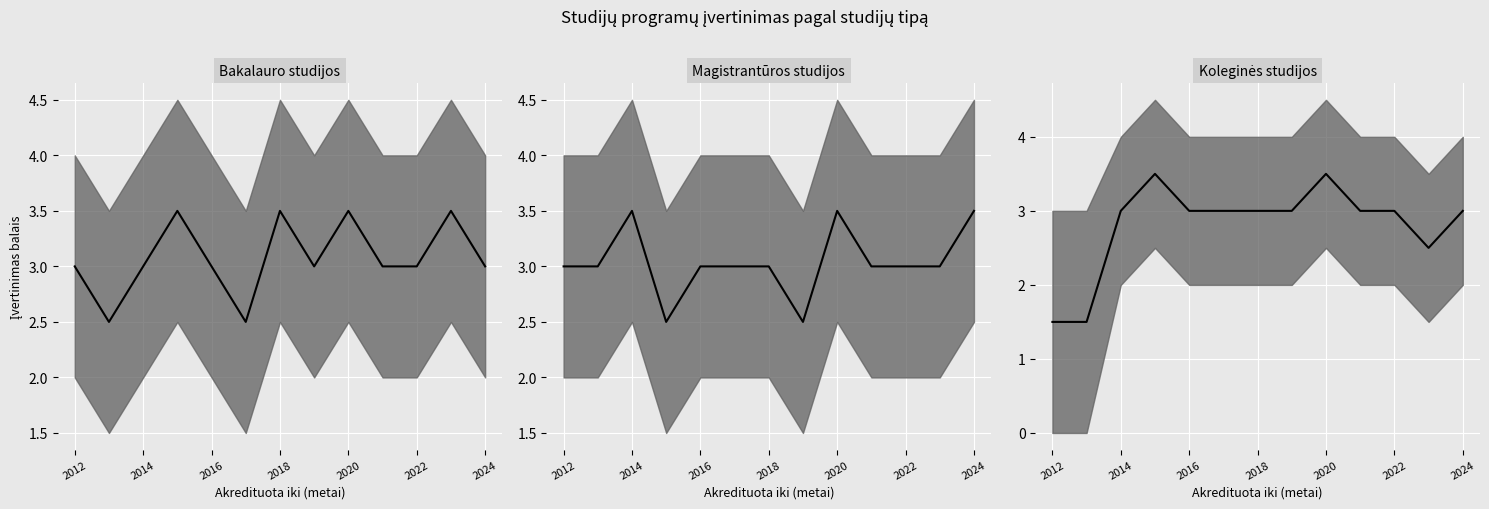

How many times do Koleginės studijos median and Magistrantūros studijos median cross each other?

1